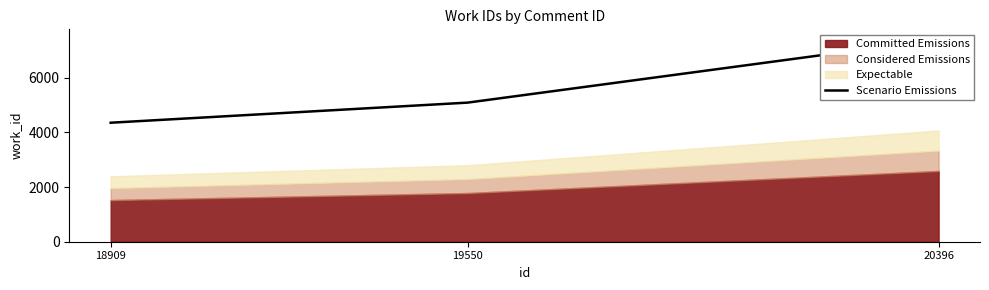

Rank the categories by value from highest to lowest.

20396, 19550, 18909